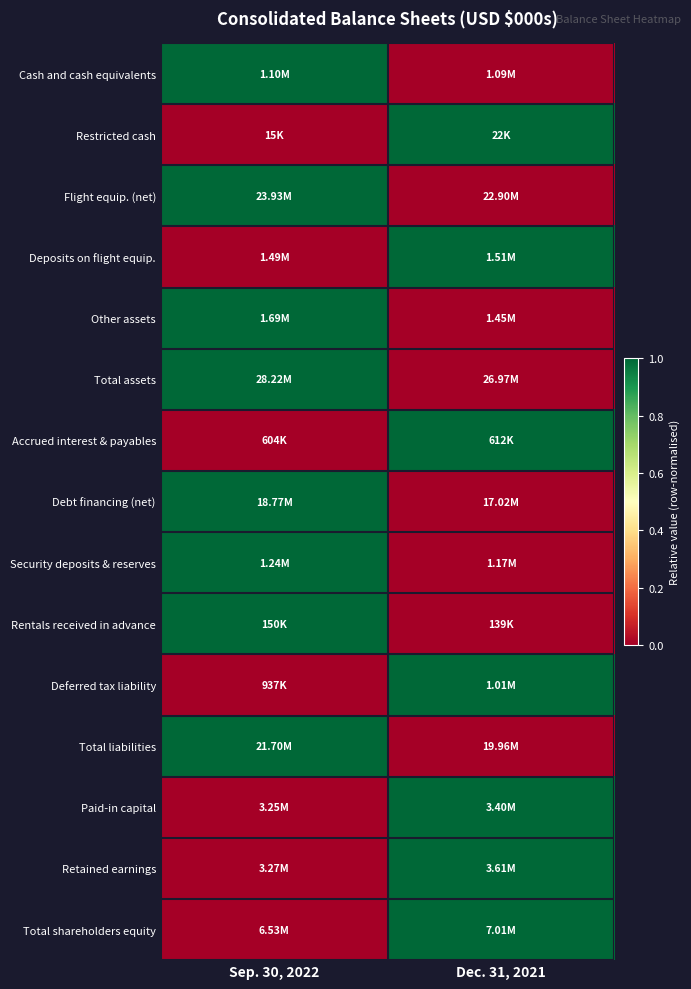

Which has a higher value, Dec. 31, 2021 or Sep. 30, 2022?

Sep. 30, 2022